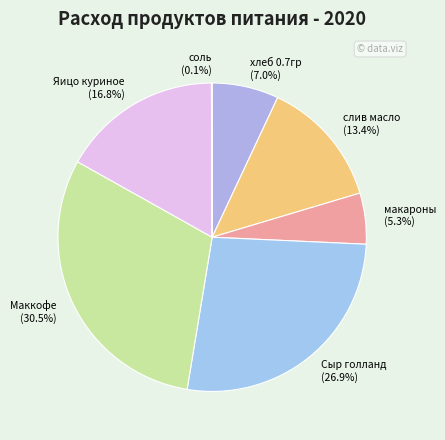

The макароны slice represents 1% of the pie. True or false?

False